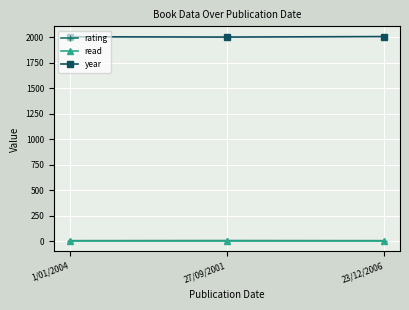

How many year values are between 2001 and 2006?

3